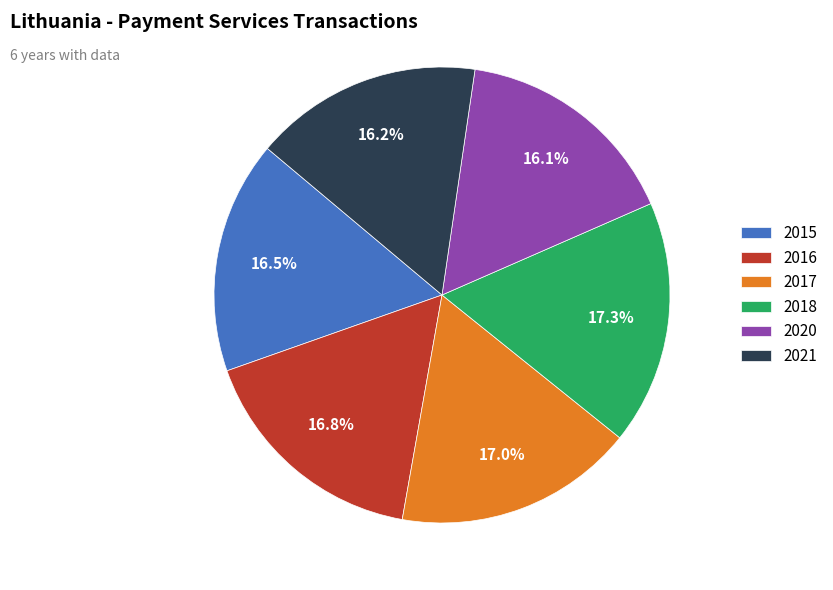

Is 2021 the majority of the pie?

No